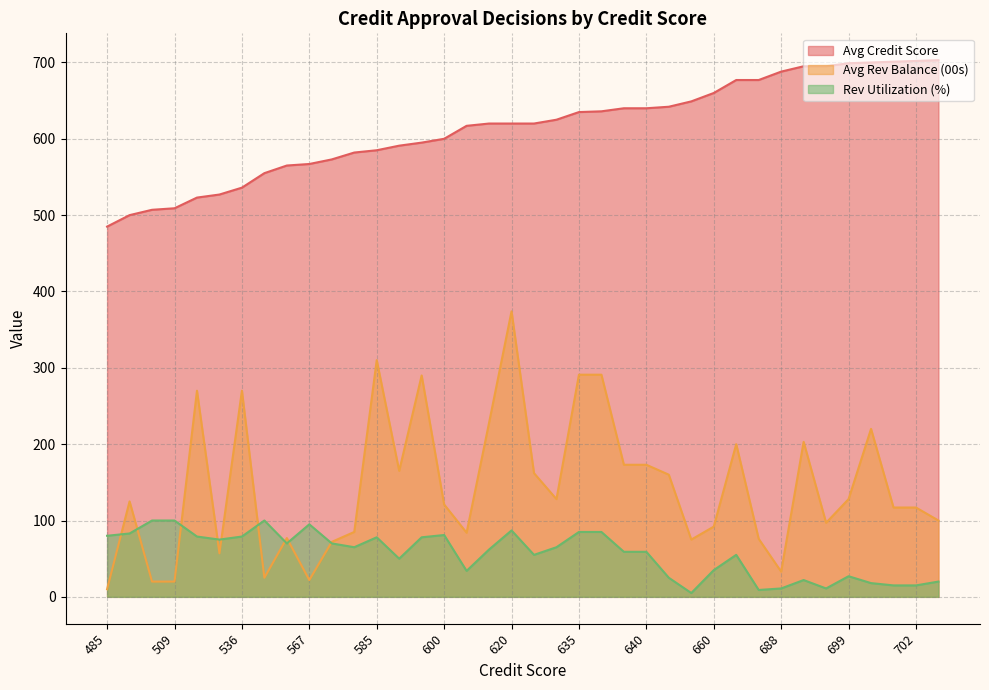

What is the sum of the Rev Utilization (%) values at 677 and 677?

64